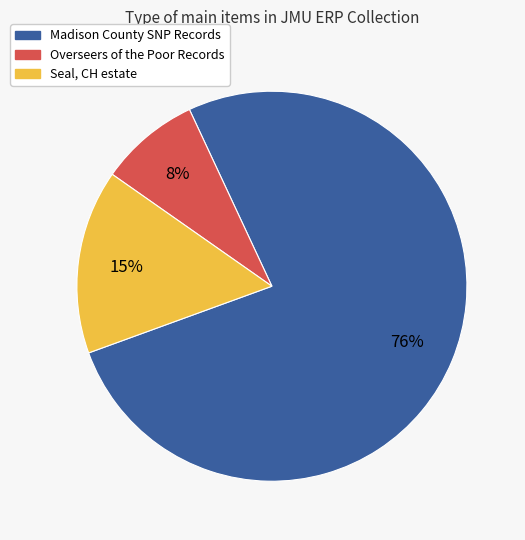

To the nearest percent, what is the average slice percentage?

33%